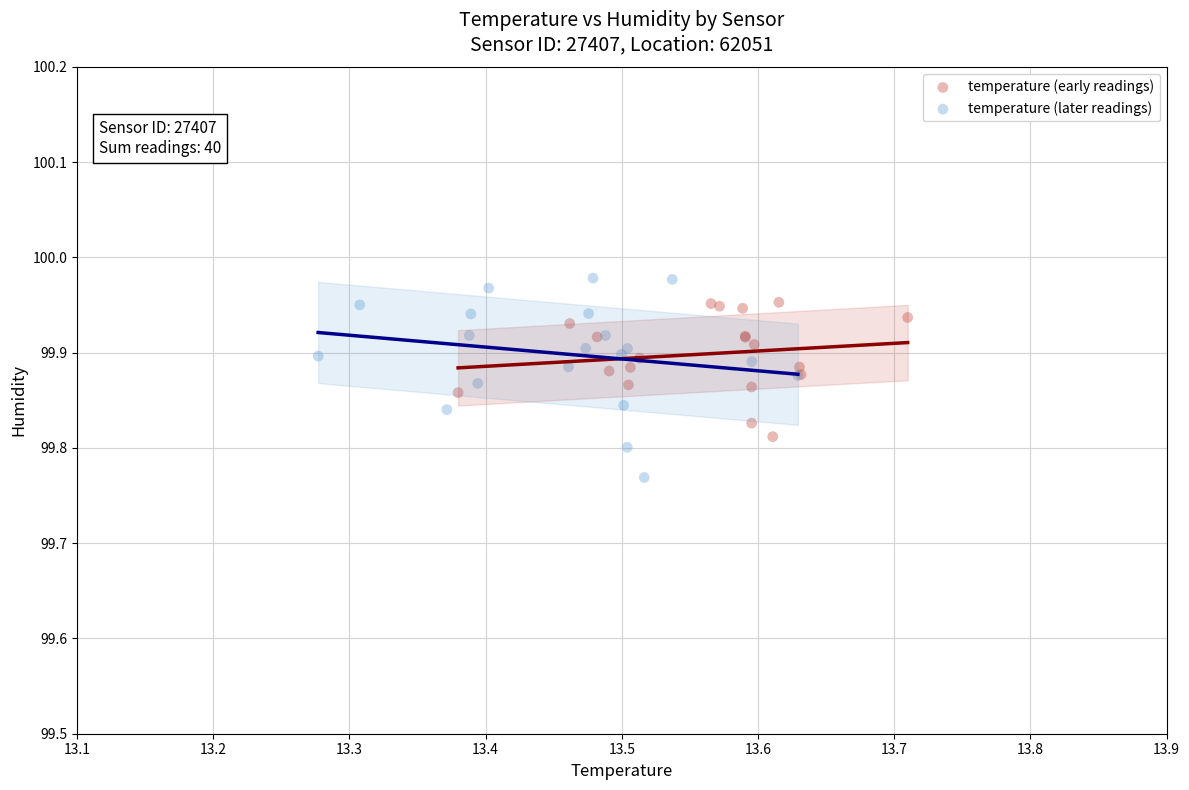

Which series contains the lowest Y value?

temperature (later readings)